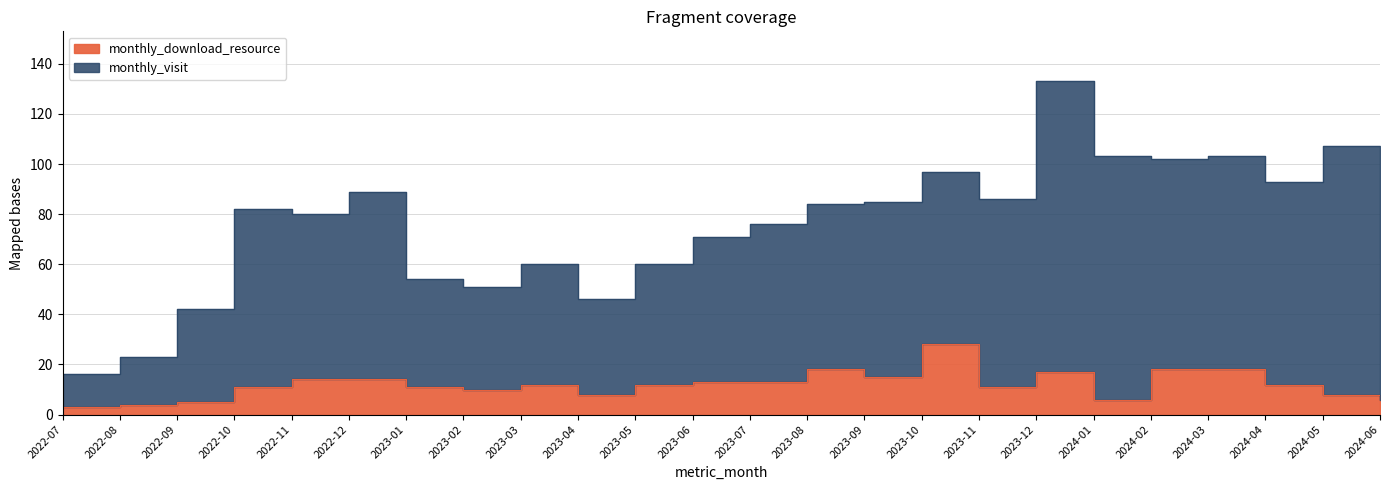

Reading left to right, extract all data points from this chart.

monthly_visit: 2022-07=16	2022-08=23	2022-09=42	2022-10=82	2022-11=80	2022-12=89	2023-01=54	2023-02=51	2023-03=60	2023-04=46	2023-05=60	2023-06=71	2023-07=76	2023-08=84	2023-09=85	2023-10=97	2023-11=86	2023-12=133	2024-01=103	2024-02=102	2024-03=103	2024-04=93	2024-05=107	2024-06=63
monthly_download_resource: 2022-07=3	2022-08=4	2022-09=5	2022-10=11	2022-11=14	2022-12=14	2023-01=11	2023-02=10	2023-03=12	2023-04=8	2023-05=12	2023-06=13	2023-07=13	2023-08=18	2023-09=15	2023-10=28	2023-11=11	2023-12=17	2024-01=6	2024-02=18	2024-03=18	2024-04=12	2024-05=8	2024-06=6